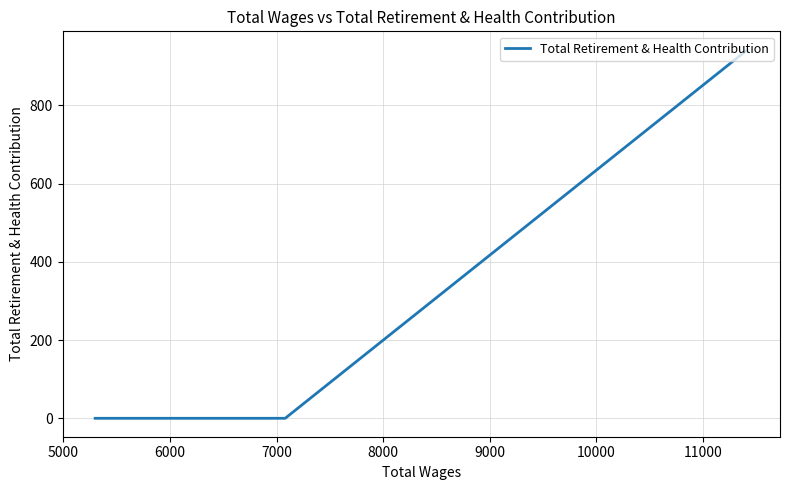

How many distinct data groups are displayed?

1